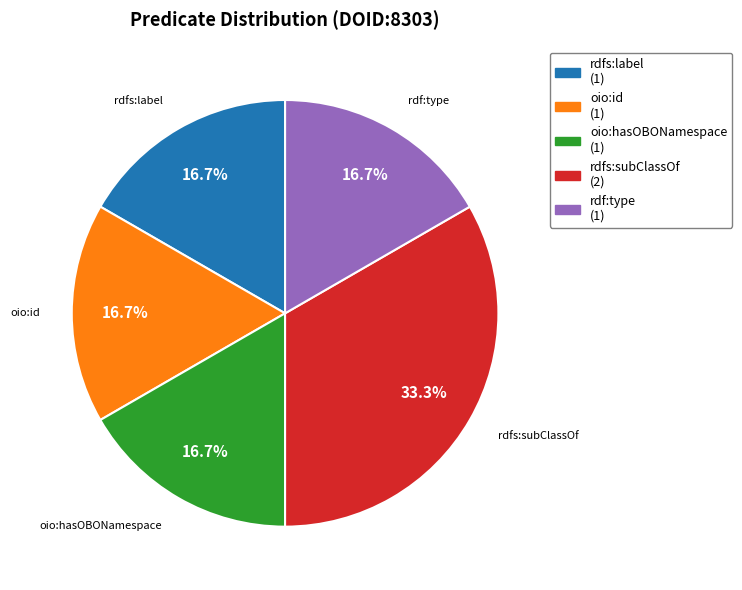

What portion of the pie excludes rdfs:label?

83.3%